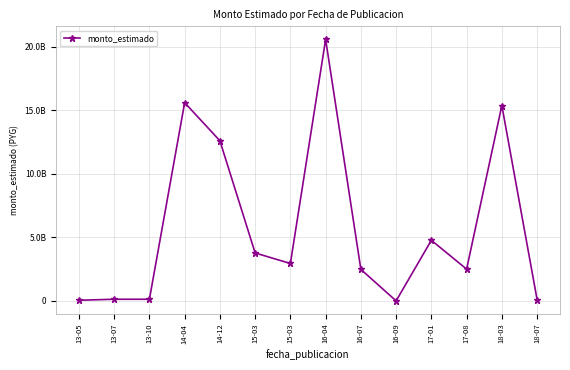

Does the chart have visible grid lines?

Yes